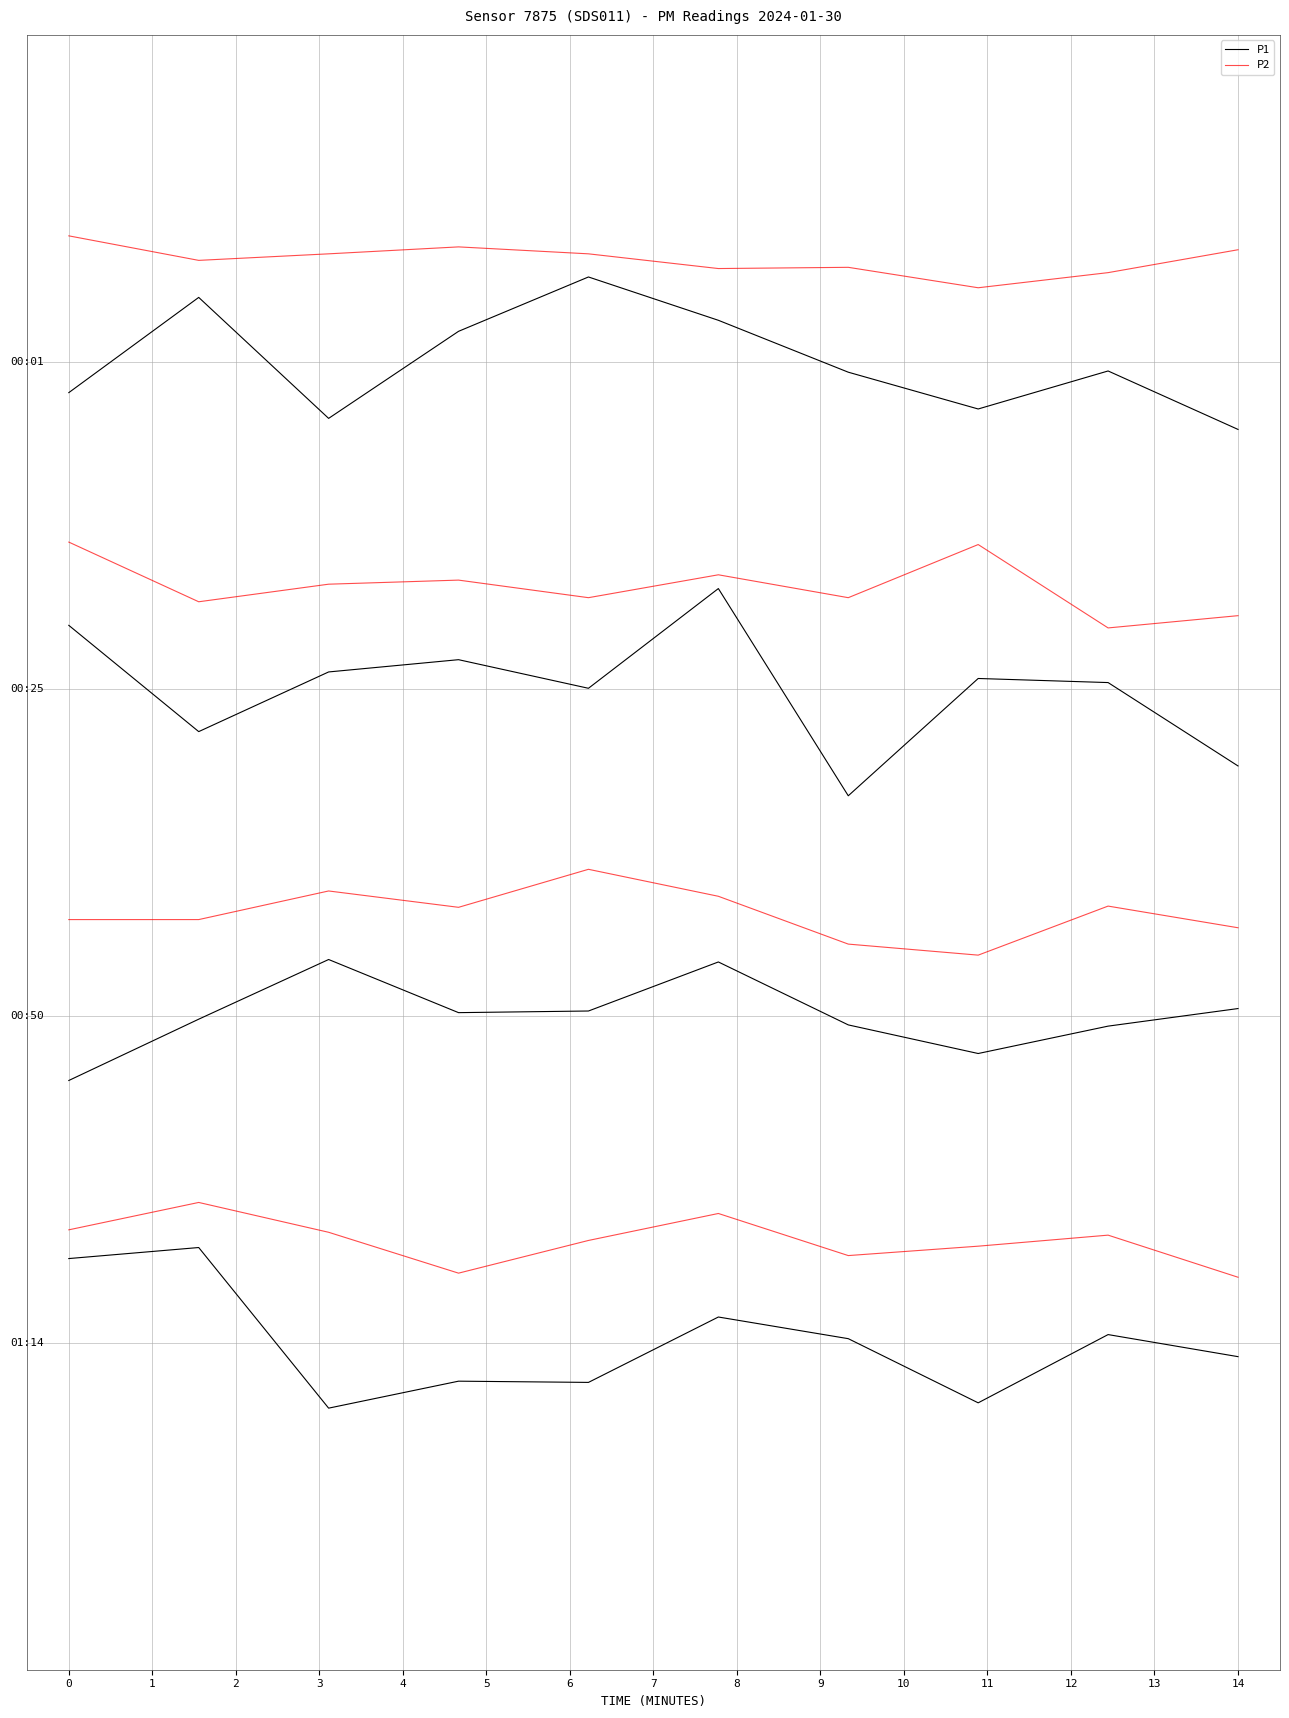

What is the sum of all P1 values?

240.0